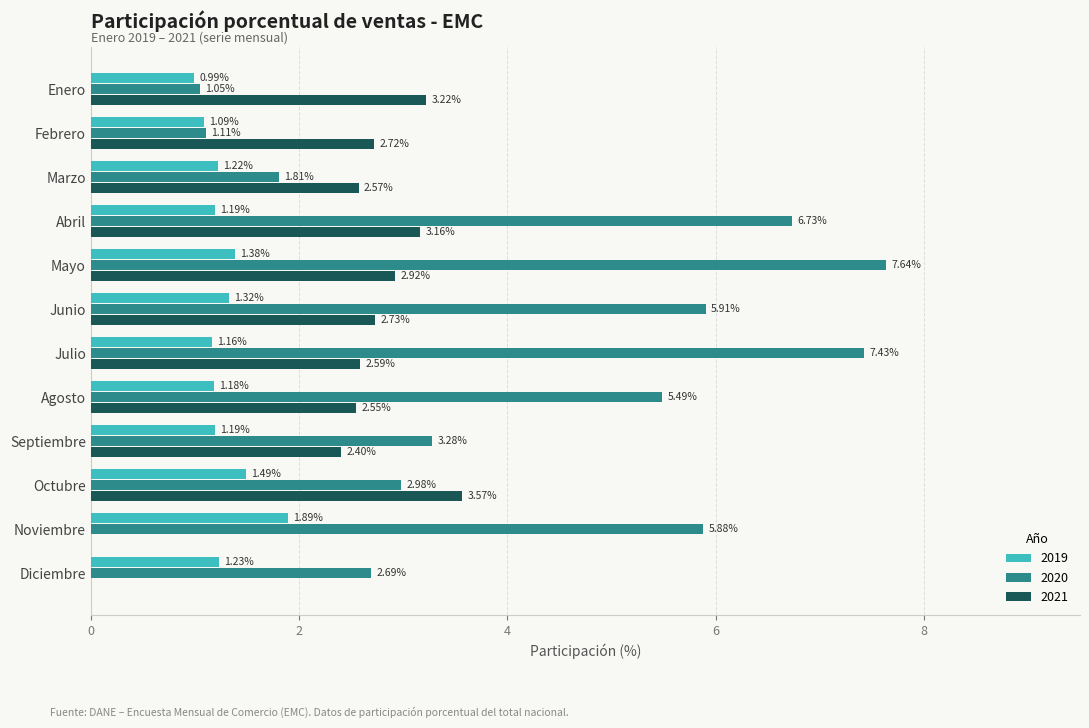

Between Abril and Junio, which series saw the biggest shift?

2020